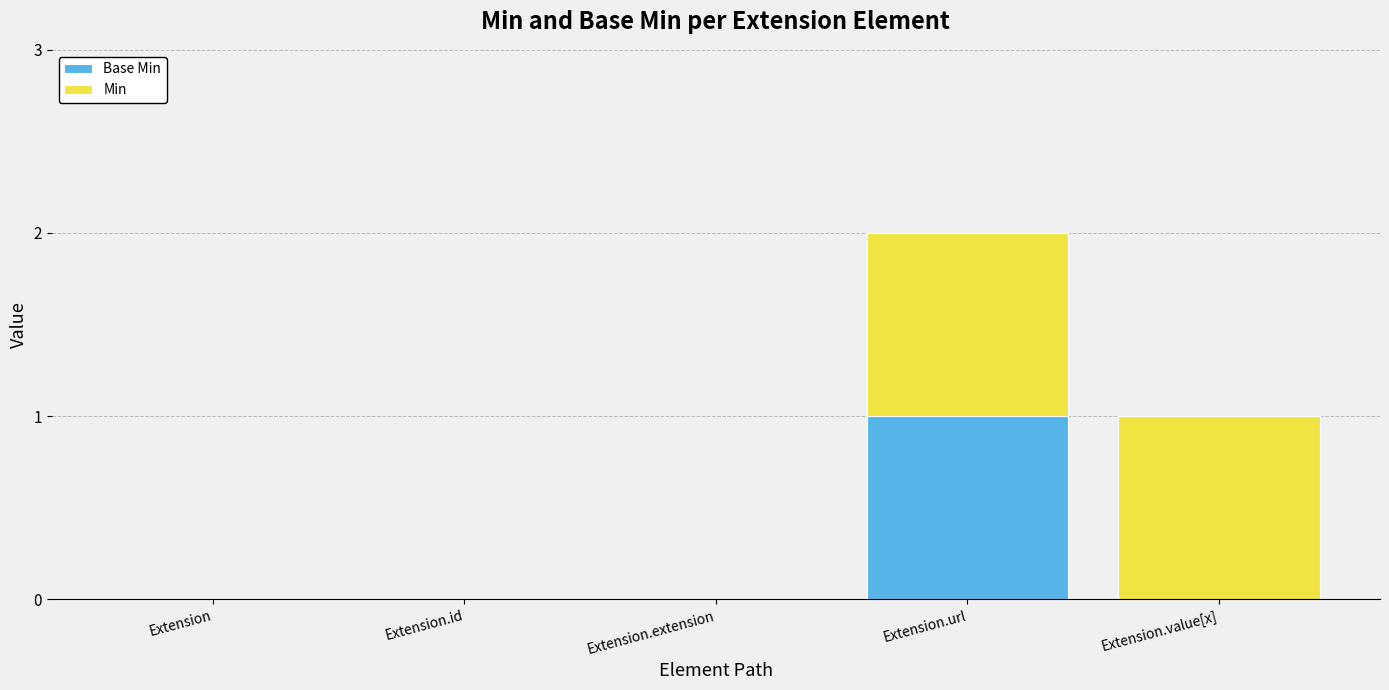

At which category is the sum across all series the highest?

Extension.url